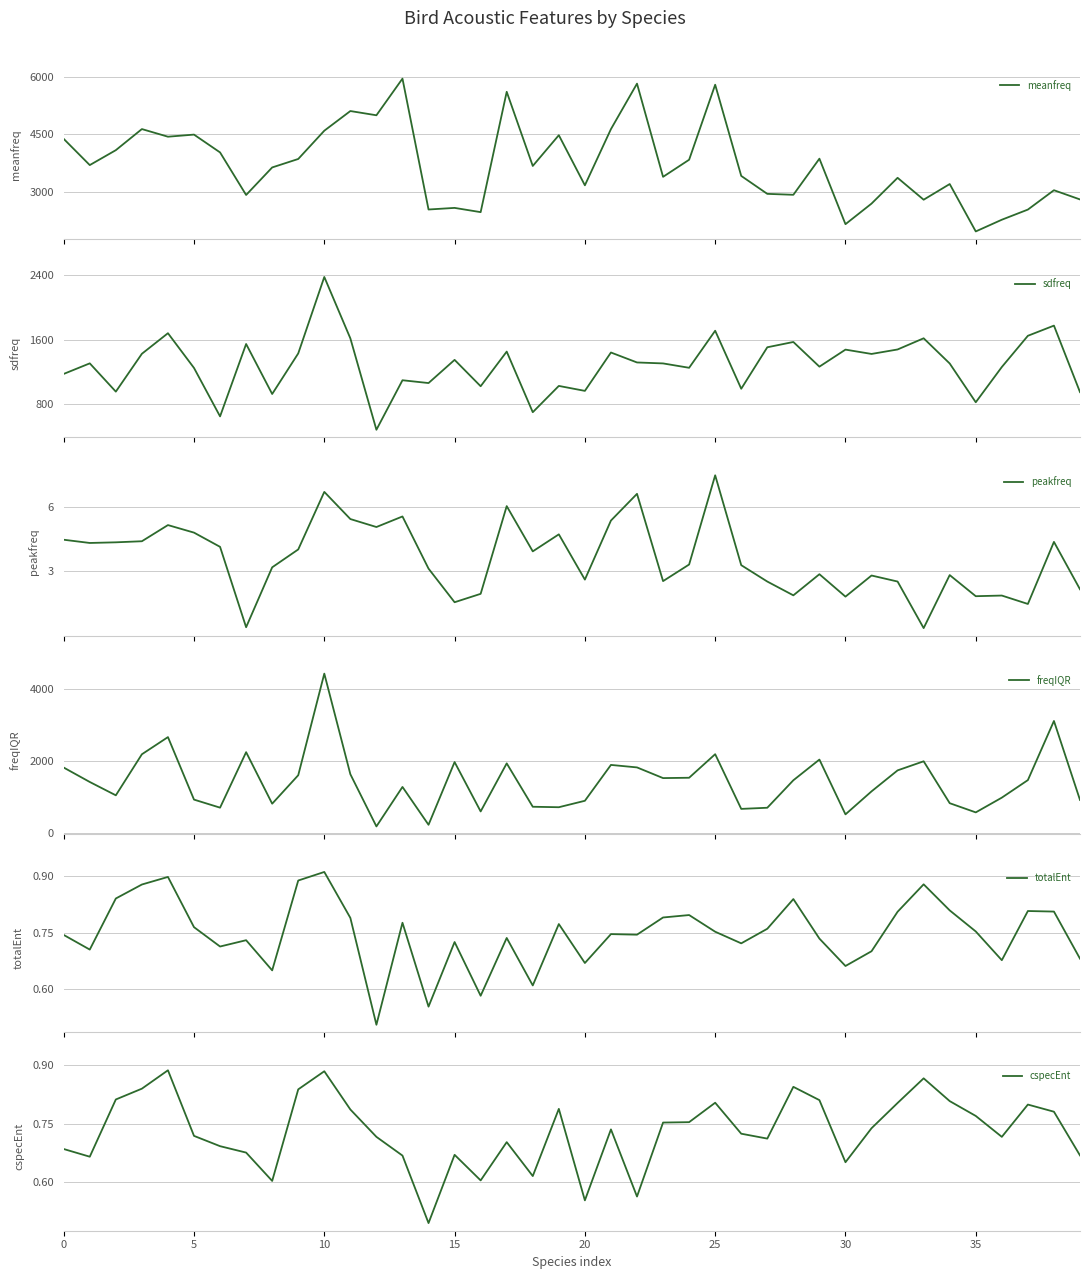

How many data points in peakfreq are above 3?

23